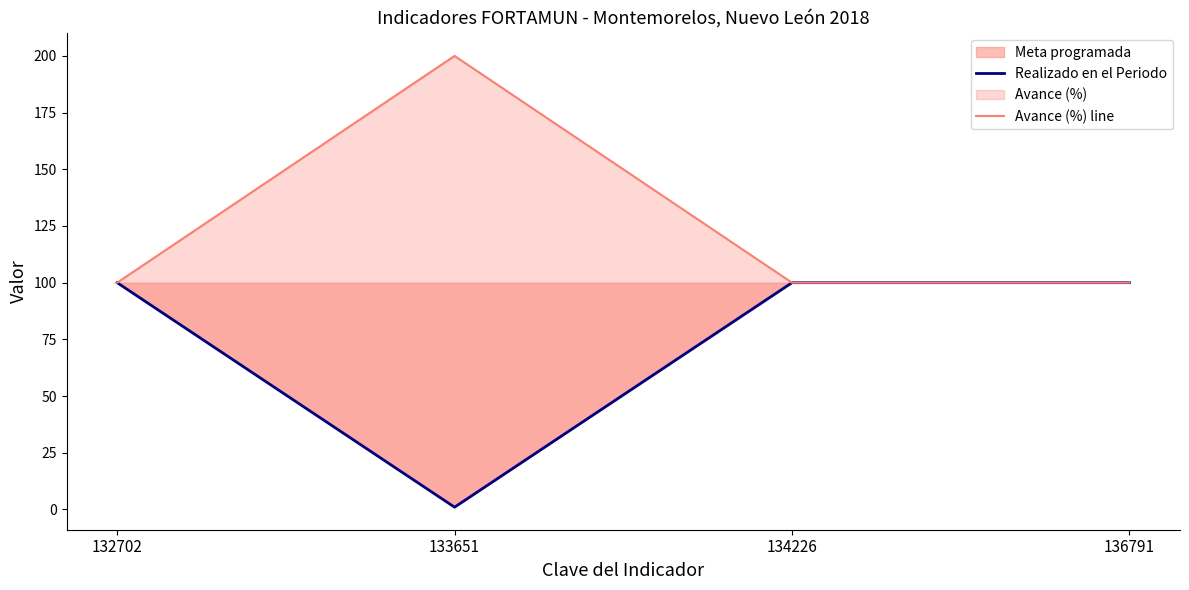

True or false: Avance (%) line has more than 1 points higher than both neighbors.

False